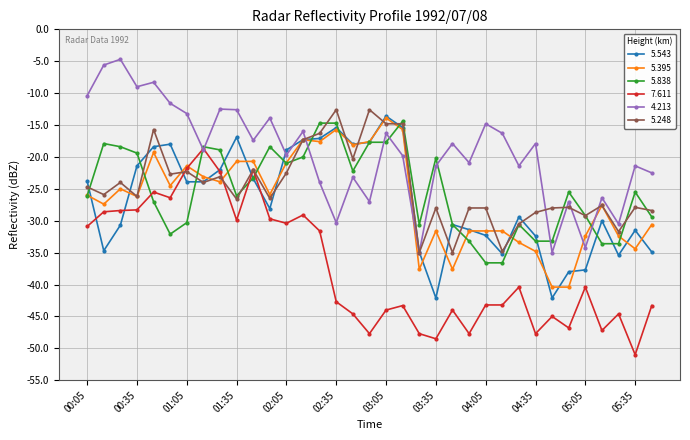

What is the maximum value shown in the chart?

-4.7